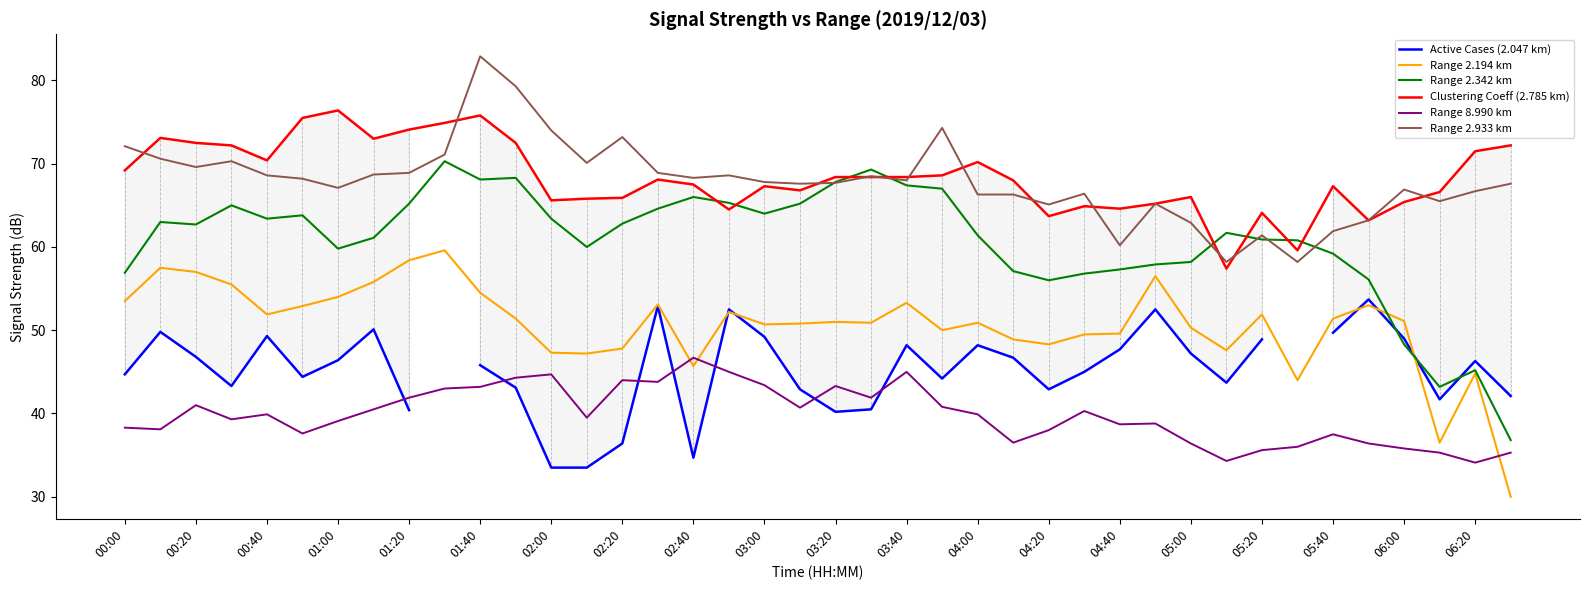

The Range 2.342 km series shows 68.1 at 01:40. True or false?

True